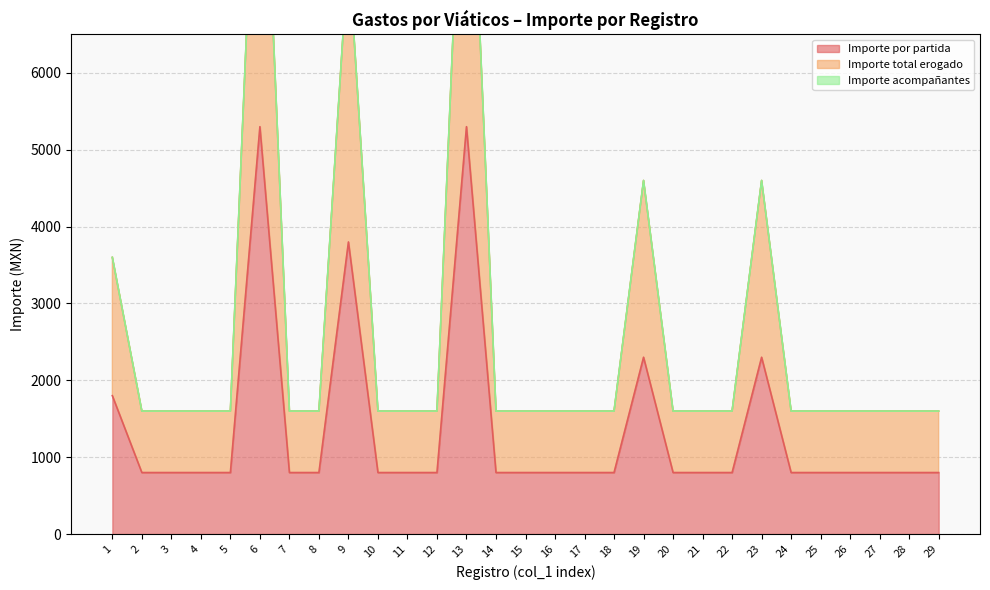

Which series has the widest spread of values?

Importe total erogado